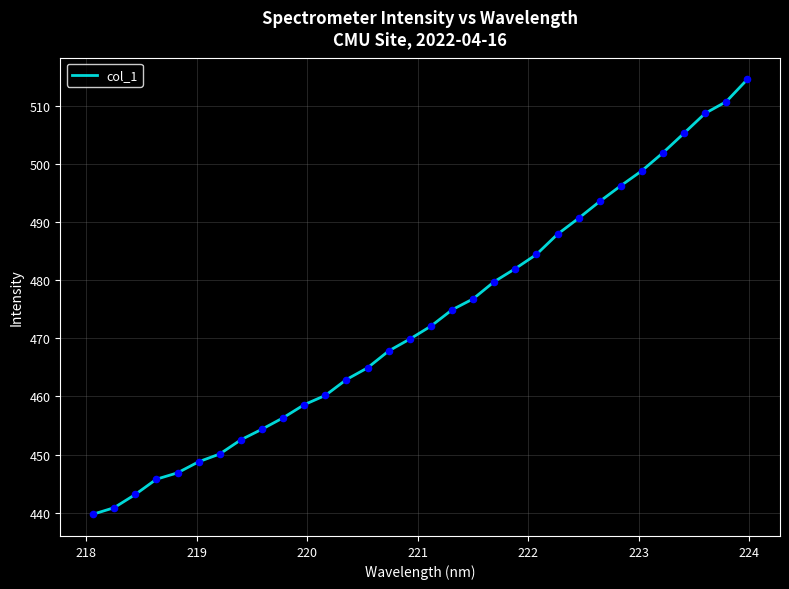

What is the minimum value shown in the chart?

439.7